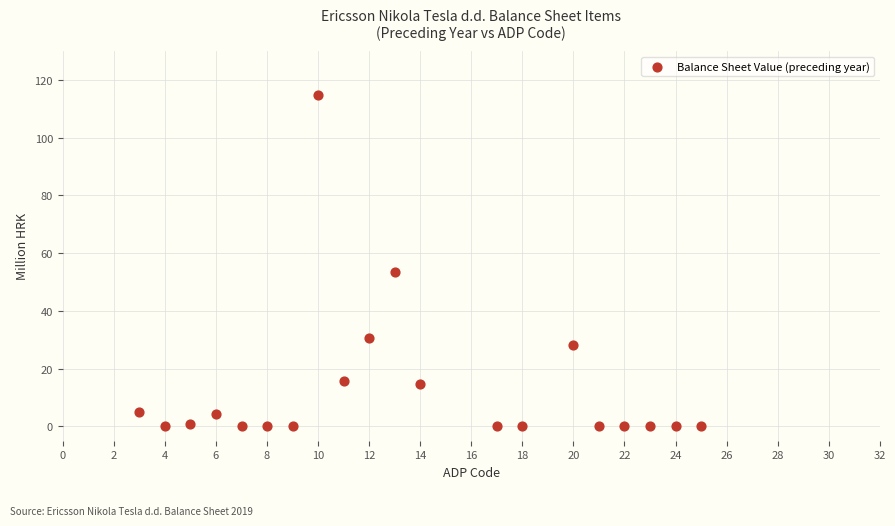

What Y value in the scatter plot is closest to 57?

53.5